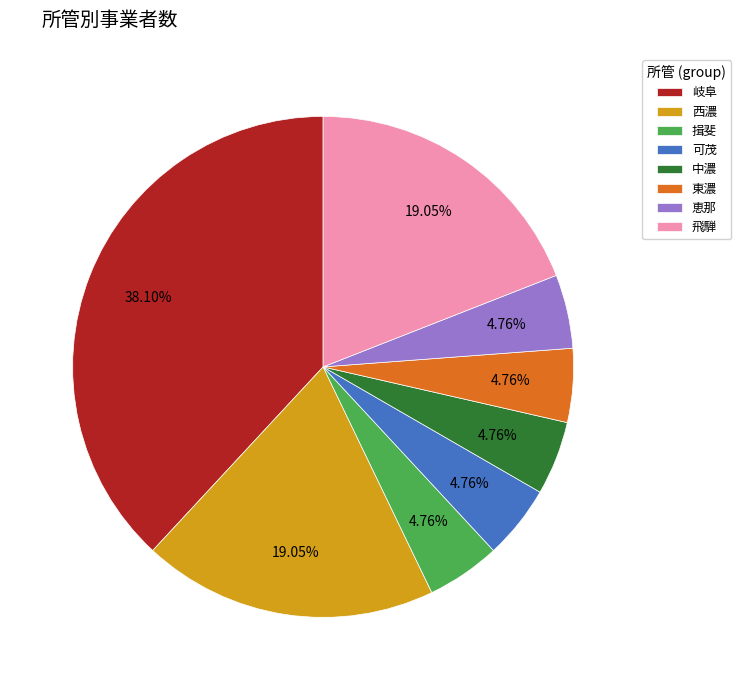

To the nearest percent, what percentage of the pie is 東濃?

5%